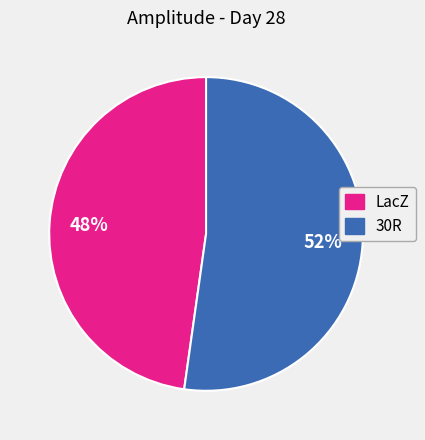

What is the majority slice?

30R